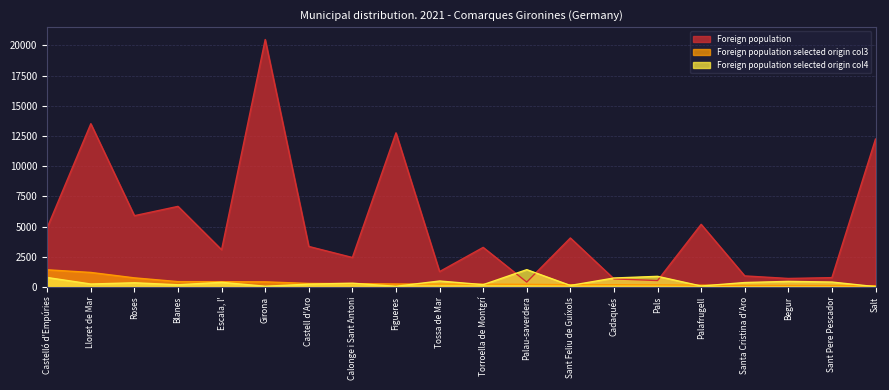

Which series has the largest total across all categories?

Foreign population